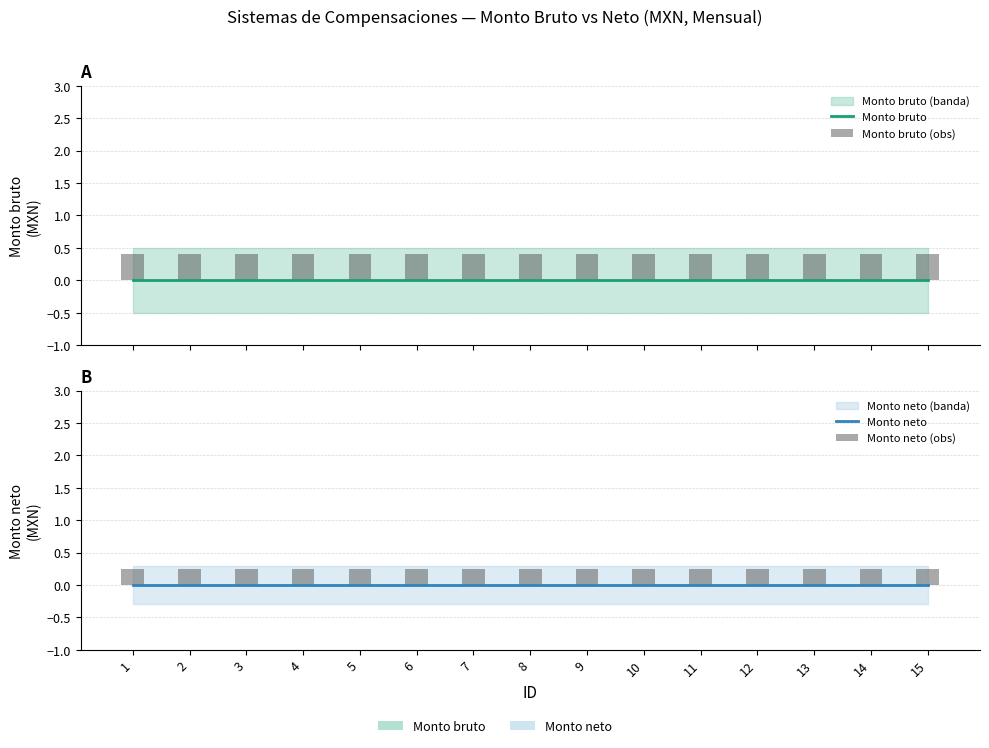

Which label corresponds to the largest value in the chart?

1